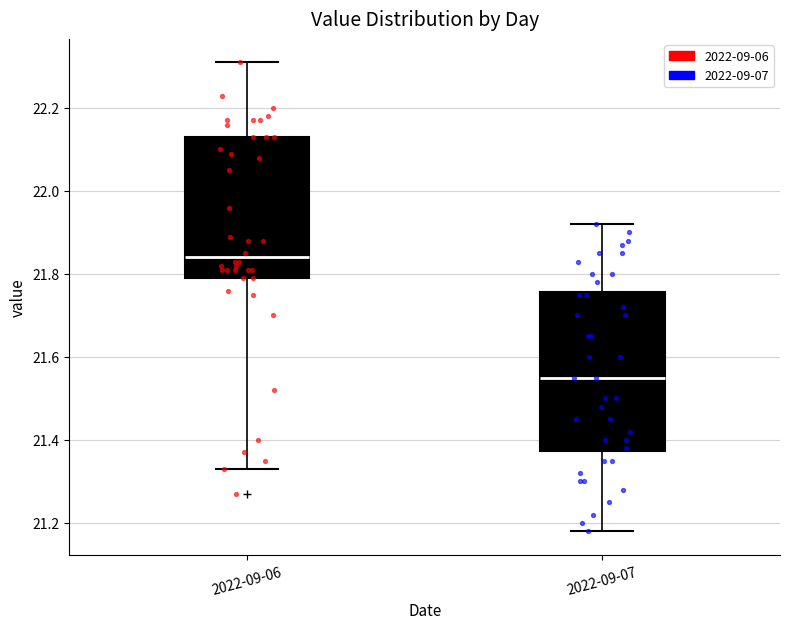

Reading left to right, read every box against the y-axis: the position of its median line, the range the box covers, and the ends of its whiskers. The values are not printed on the chart, so give them approximately, as read against the axis.

2022-09-06: median 21.84, box 21.80 to 22.14, whiskers 21.34 to 22.32
2022-09-07: median 21.56, box 21.38 to 21.76, whiskers 21.18 to 21.92